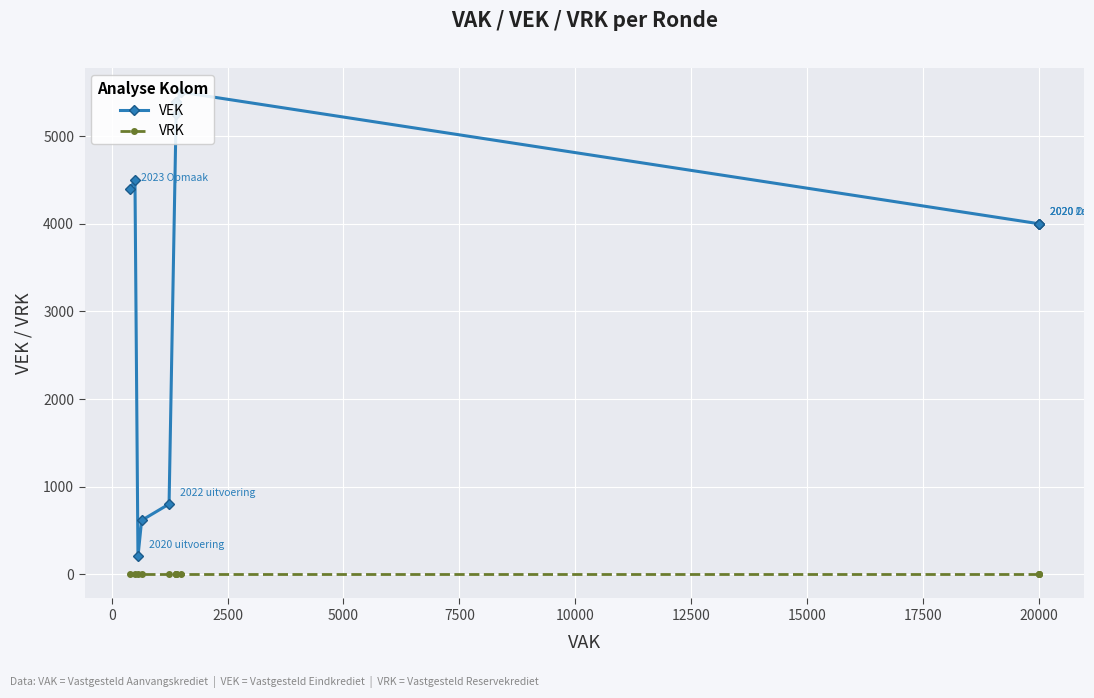

True or false: VEK and VRK intersect in this chart.

False